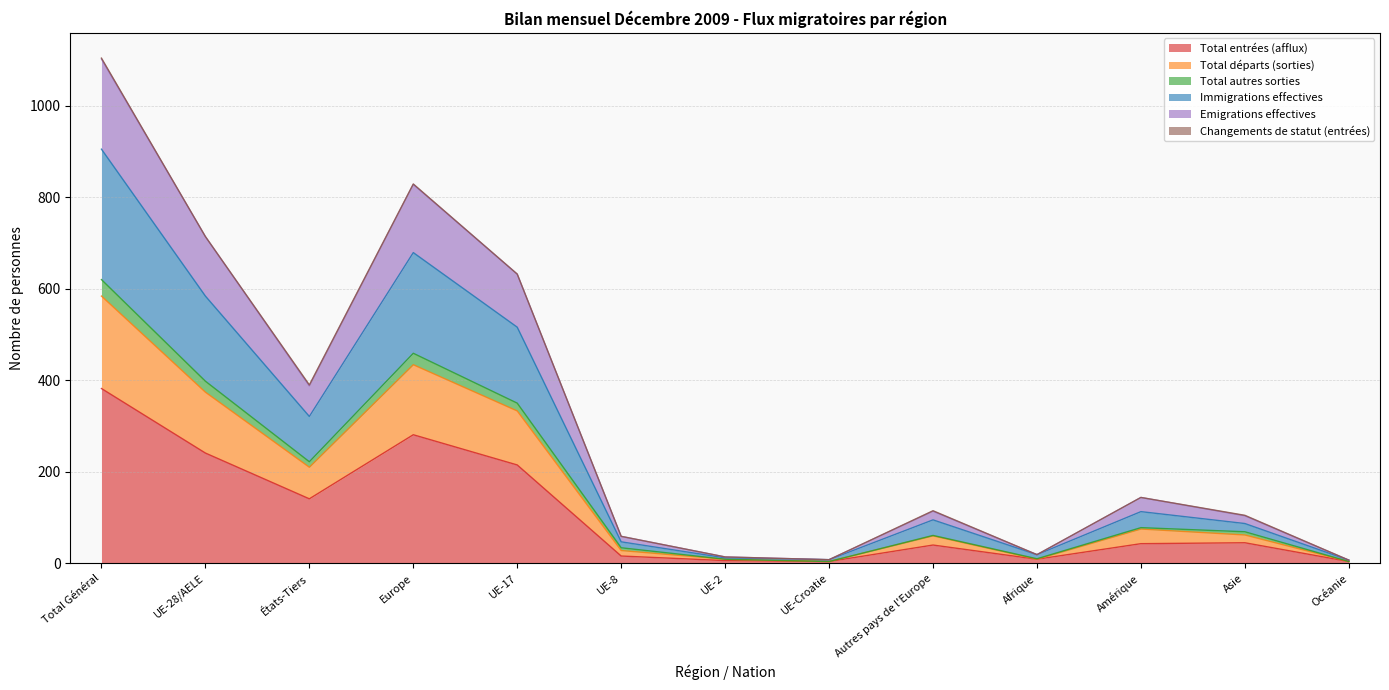

Is the value of Emigrations effectives at Autres pays de l'Europe greater than the value of Total entrées (afflux) at UE-17?

No